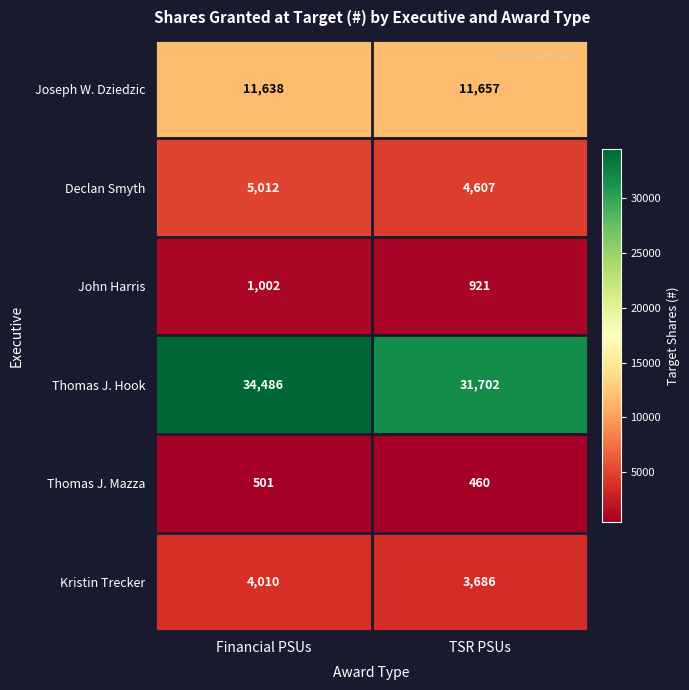

What is the sum of all Thomas J. Mazza values?

961